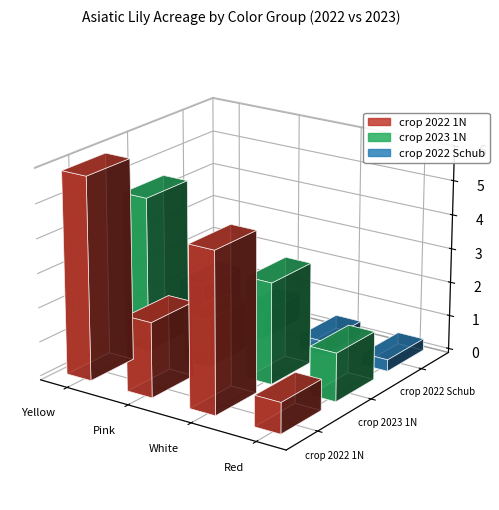

At how many categories does at least one series exceed 1?

4